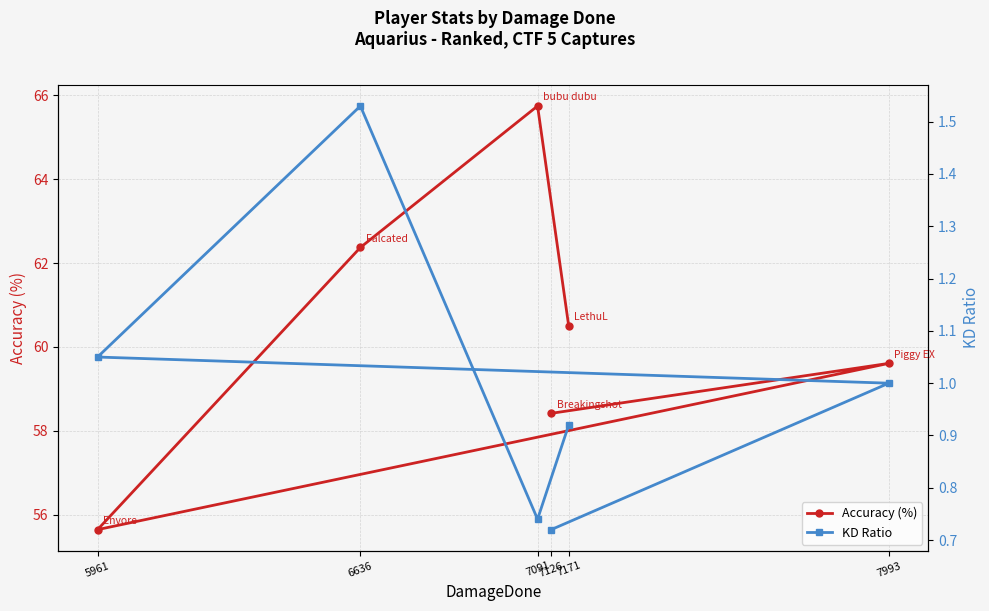

Reading left to right, transcribe all the data shown in this chart.

Accuracy (%): 60.5	65.7	62.4	55.6	59.6	58.4
KD Ratio: 0.9	0.7	1.5	1.1	1.0	0.7